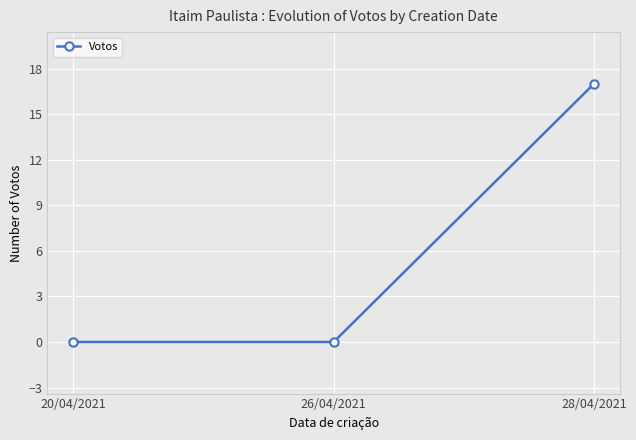

Reading left to right, what are all the values shown in this chart?

0	0	17